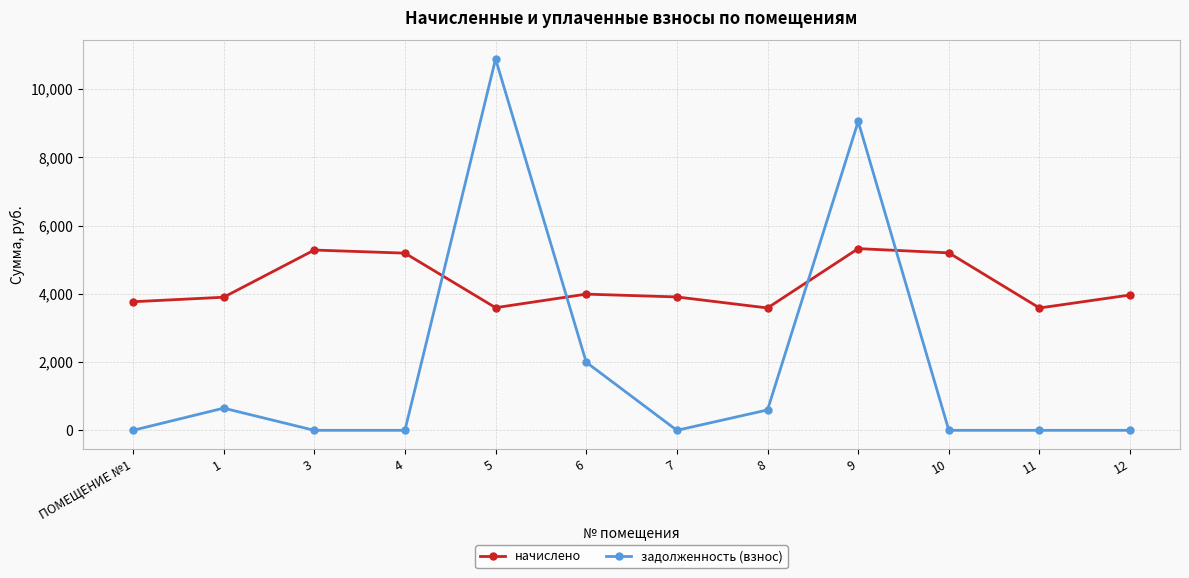

Where is the first local maximum for задолженность (взнос)?

1